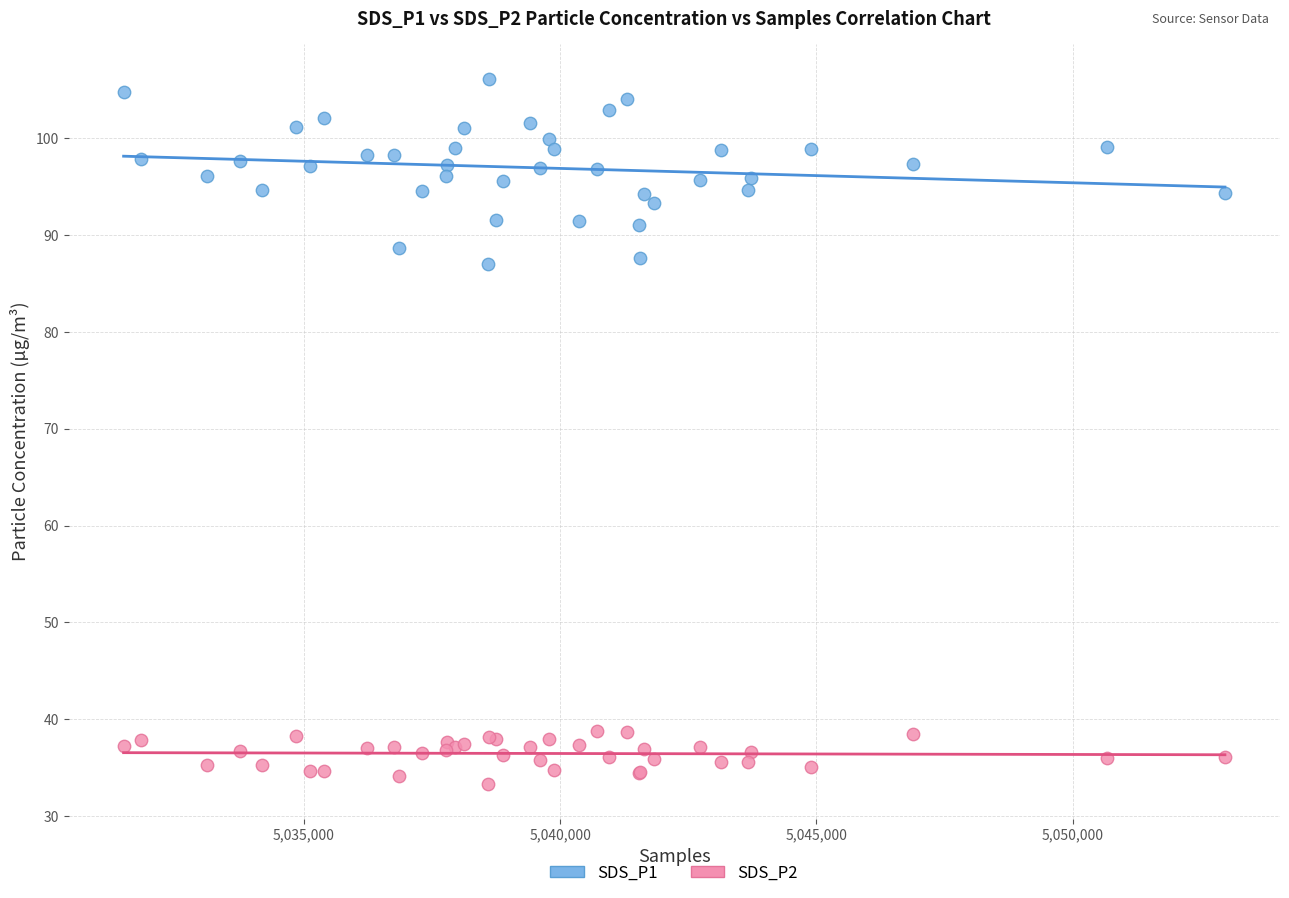

Which series contains the highest Y value?

SDS_P1